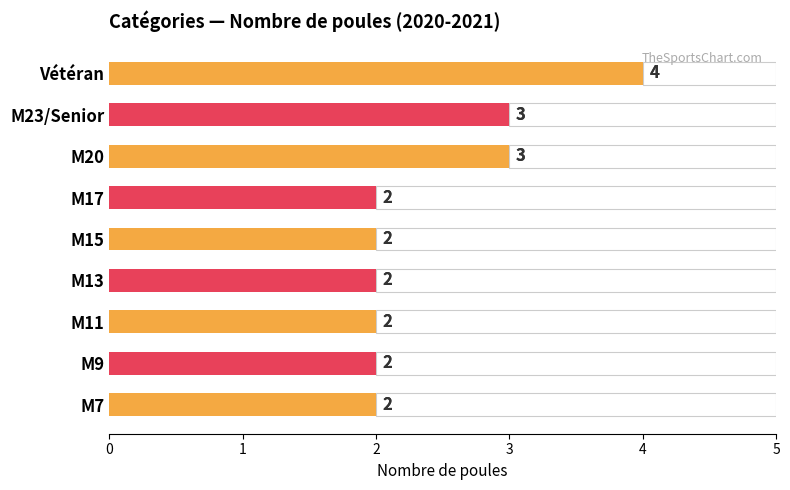

What is the change in value from Vétéran to M7?

-2